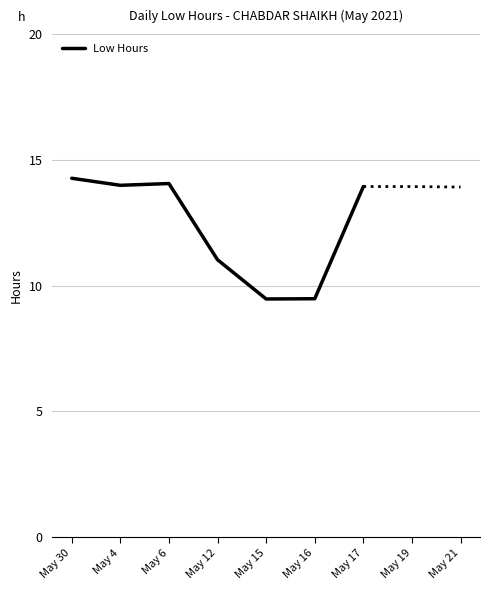

True or false: Low Hours has a value of 13.9 at May 17.

True